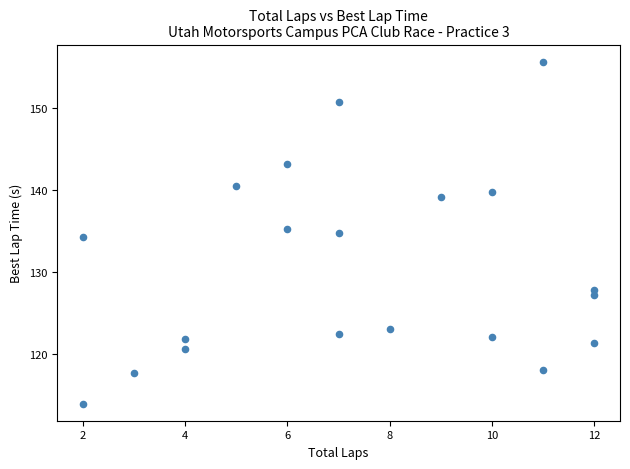

List the coordinates of all points as (X, Y) pairs, reading left to right.

(2.0, 113.9)  (2.0, 134.3)  (3.0, 117.6)  (4.0, 120.6)  (4.0, 121.8)  (5.0, 140.5)  (6.0, 135.3)  (6.0, 143.2)  (7.0, 122.4)  (7.0, 134.7)  (7.0, 150.7)  (8.0, 123.1)  (9.0, 139.2)  (10.0, 122.1)  (10.0, 139.8)  (11.0, 118.1)  (11.0, 155.7)  (12.0, 121.4)  (12.0, 127.2)  (12.0, 127.8)